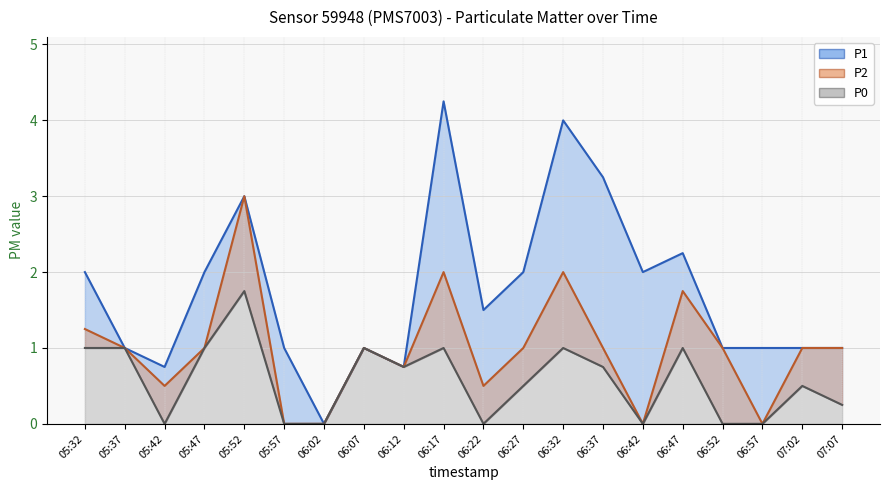

How many interior local valleys does the P0 series have?

4